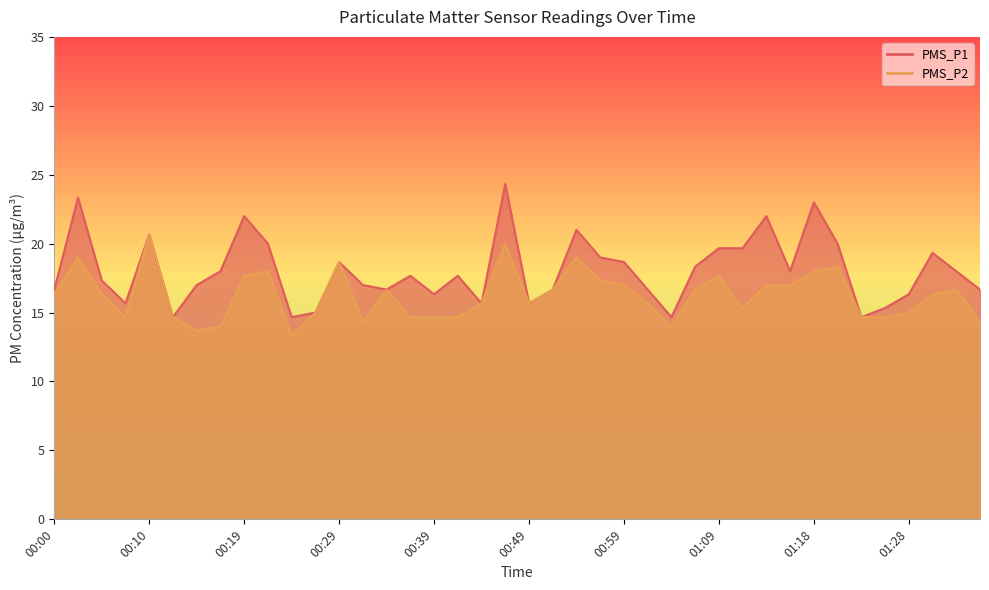

Rank the series at 01:04 from highest to lowest value.

PMS_P1, PMS_P2